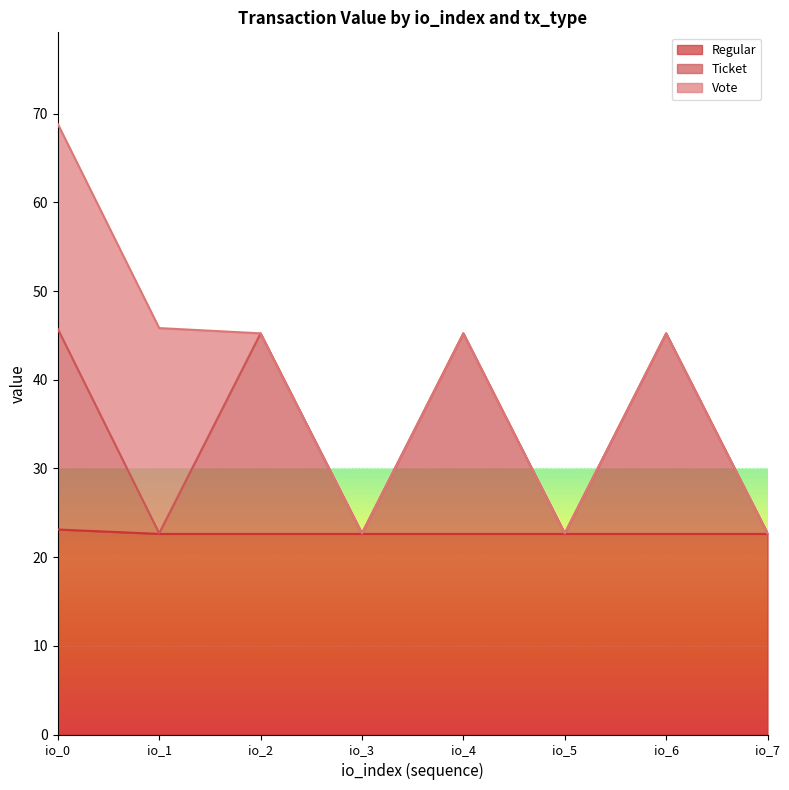

True or false: Regular and Ticket intersect in this chart.

False